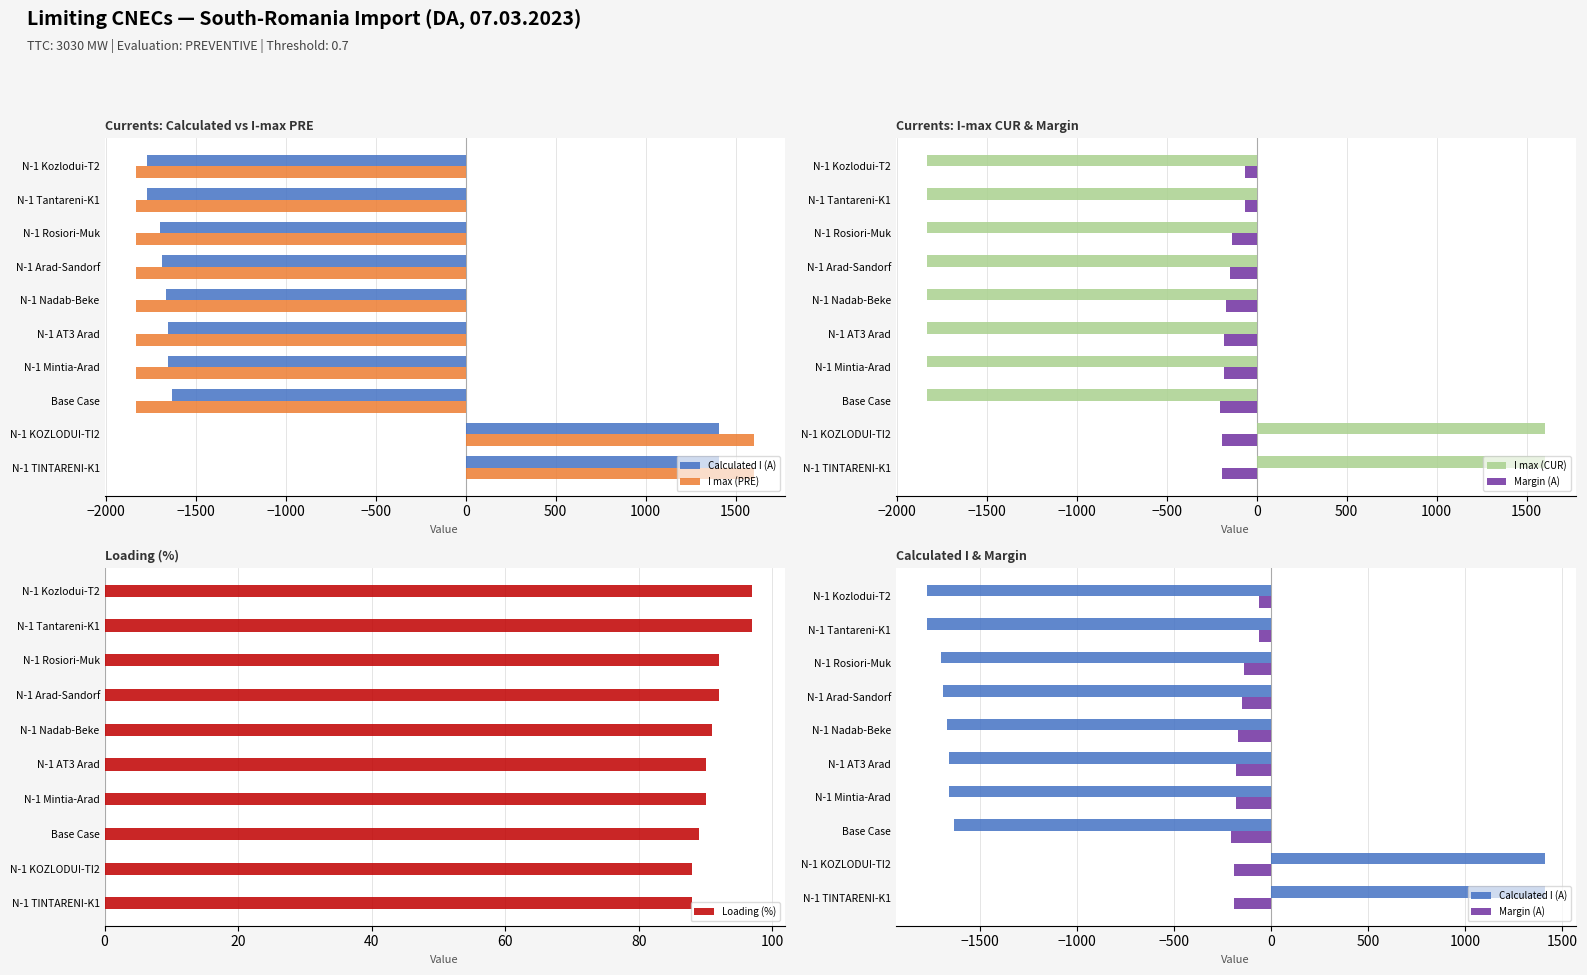

The Loading (%) series shows 121 at Base Case. True or false?

False